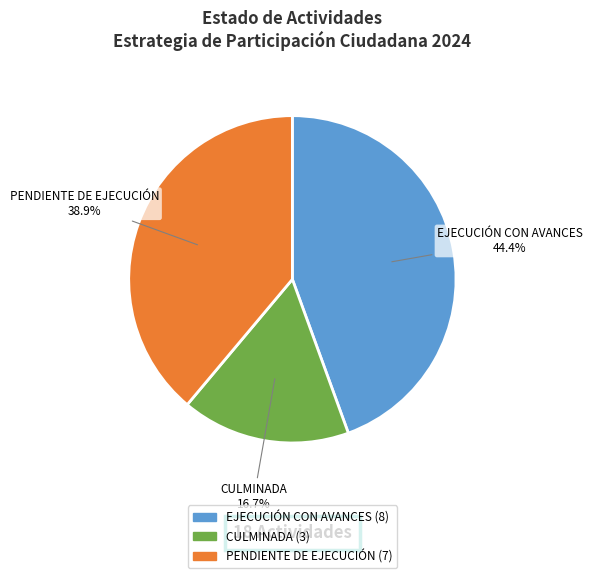

Does PENDIENTE DE EJECUCIÓN account for over 50% of the chart?

No